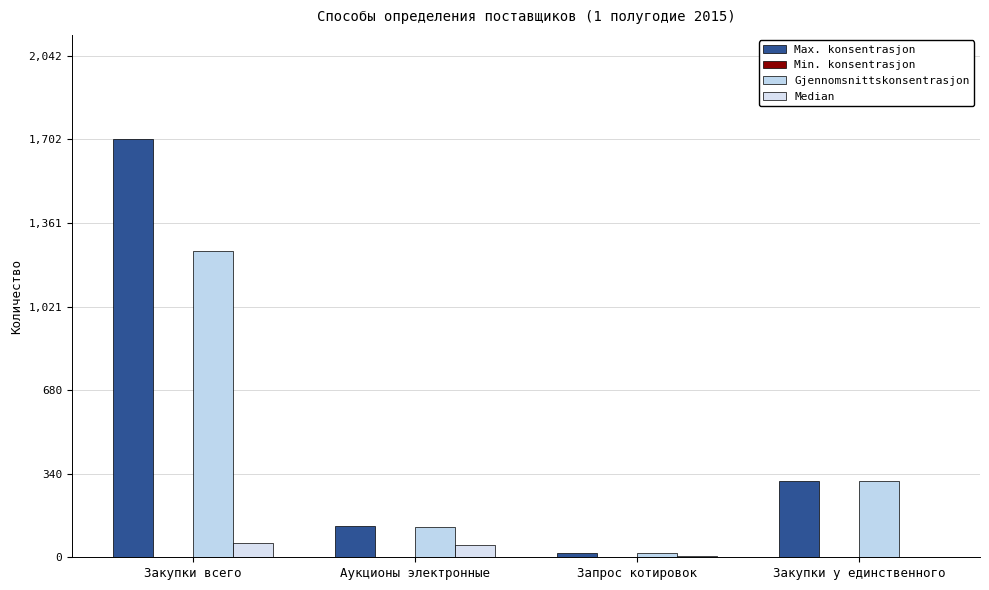

Are the bars horizontal?

No